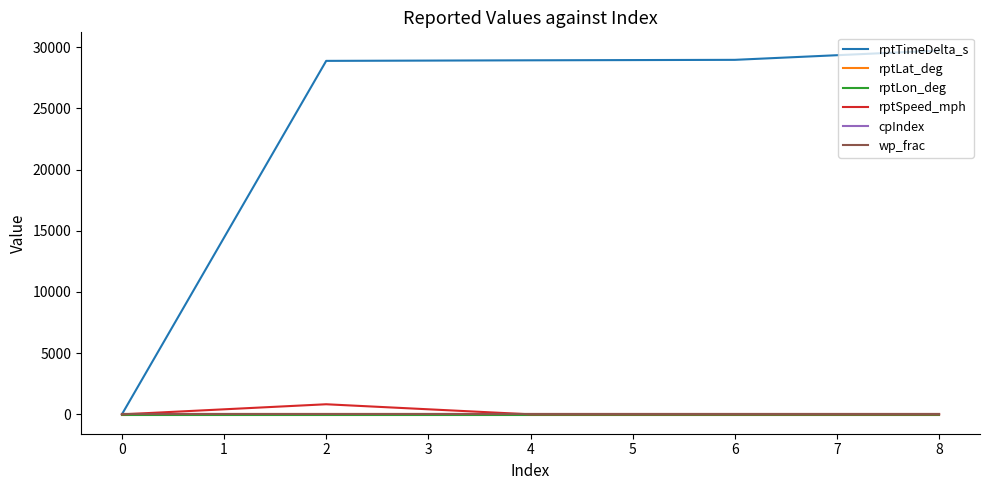

Which series has the largest range (max minus min)?

rptTimeDelta_s